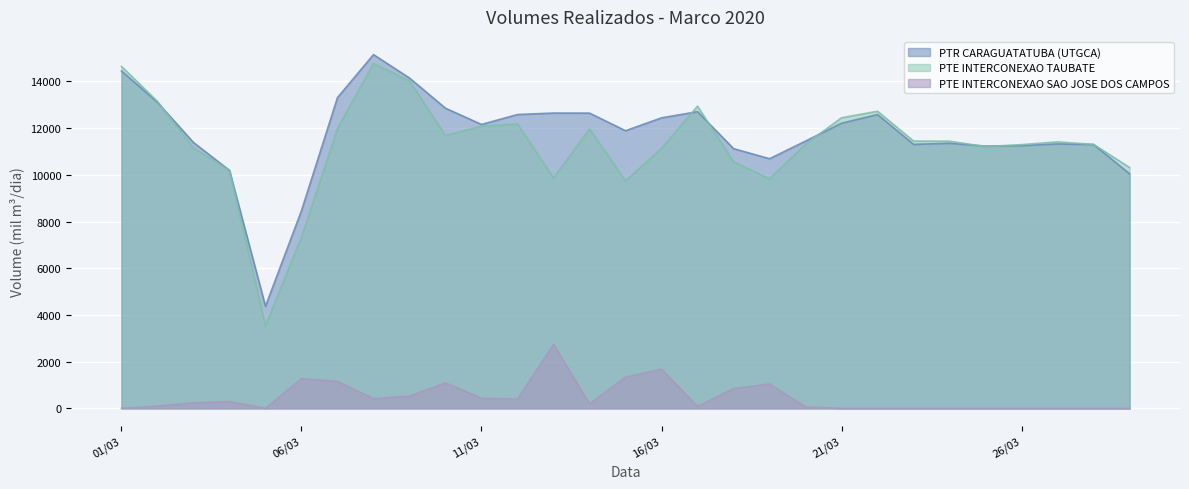

Which series has the largest range (max minus min)?

PTE INTERCONEXAO TAUBATE